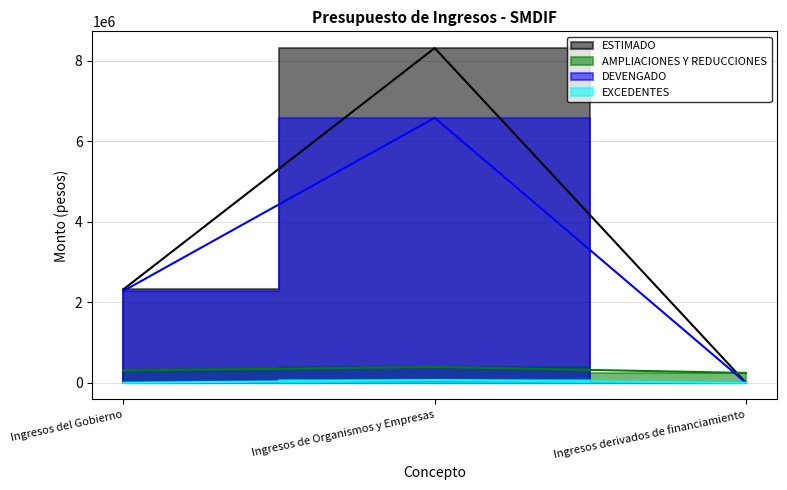

What is the total value across all series at Ingresos de Organismos y Empresas?

15343005.6